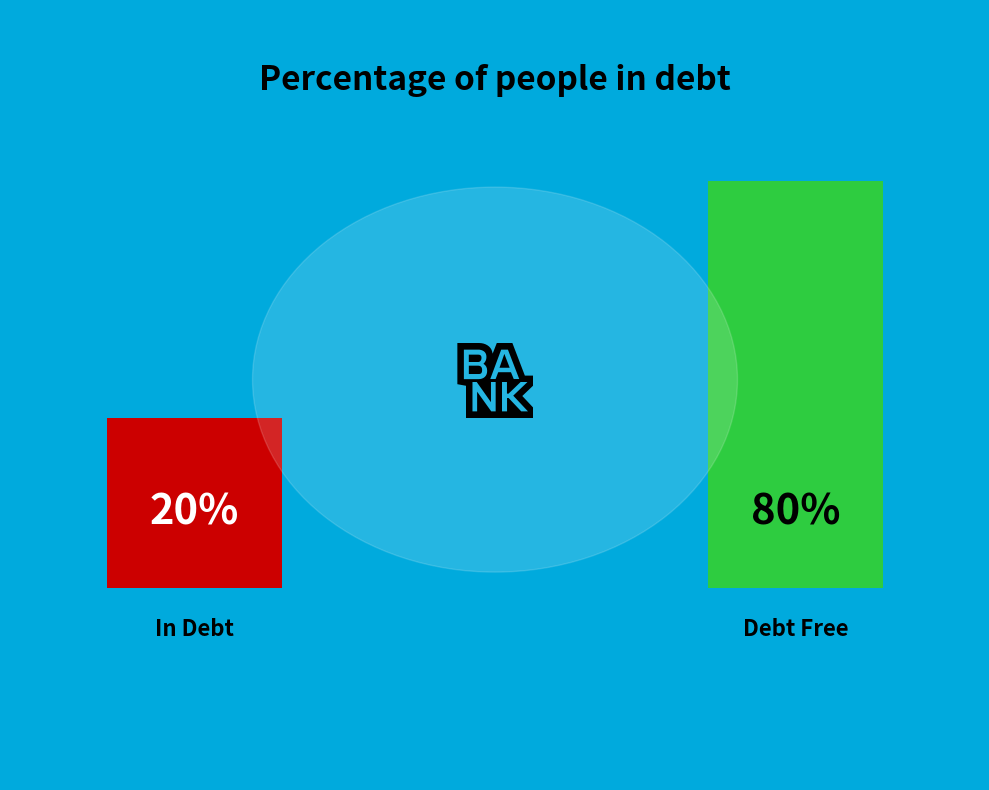

Combined, do 7 and 3 account for over 50%?

No